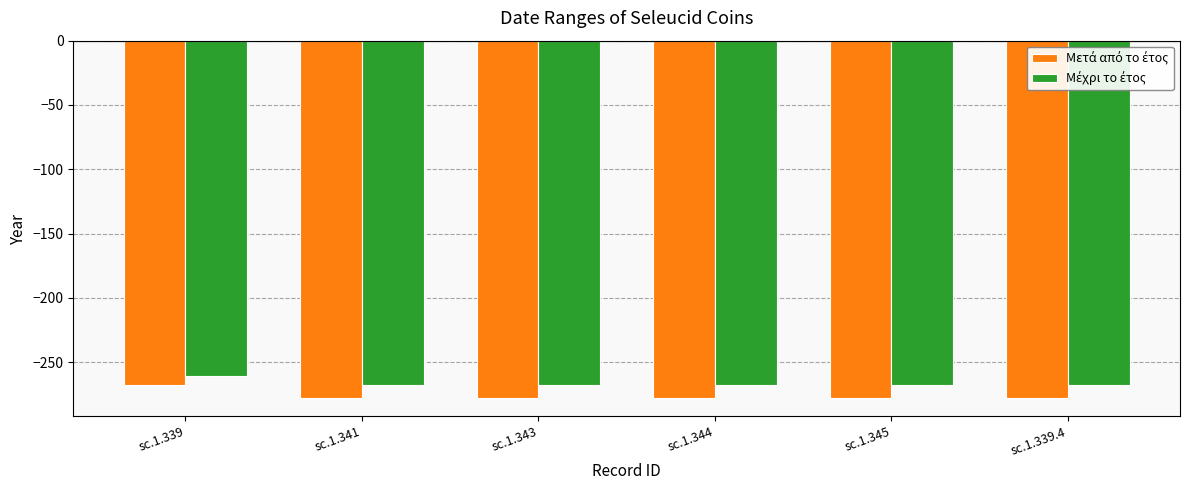

What is the difference between the highest and lowest values at sc.1.345?

10